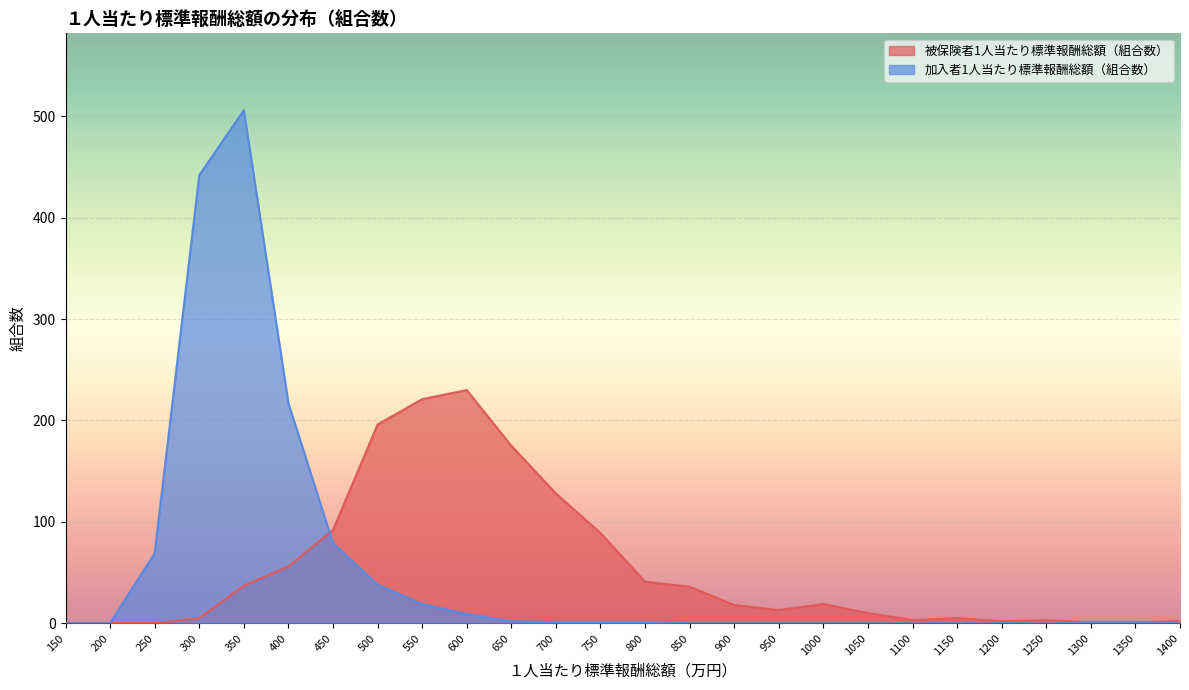

At how many categories does at least one series exceed 345?

2